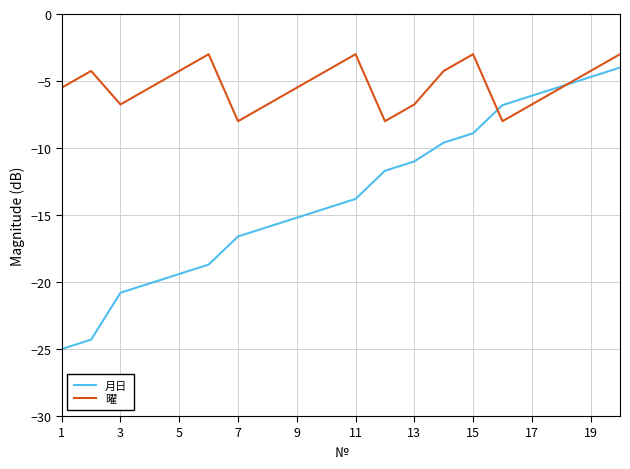

Which series has the largest total across all categories?

曜